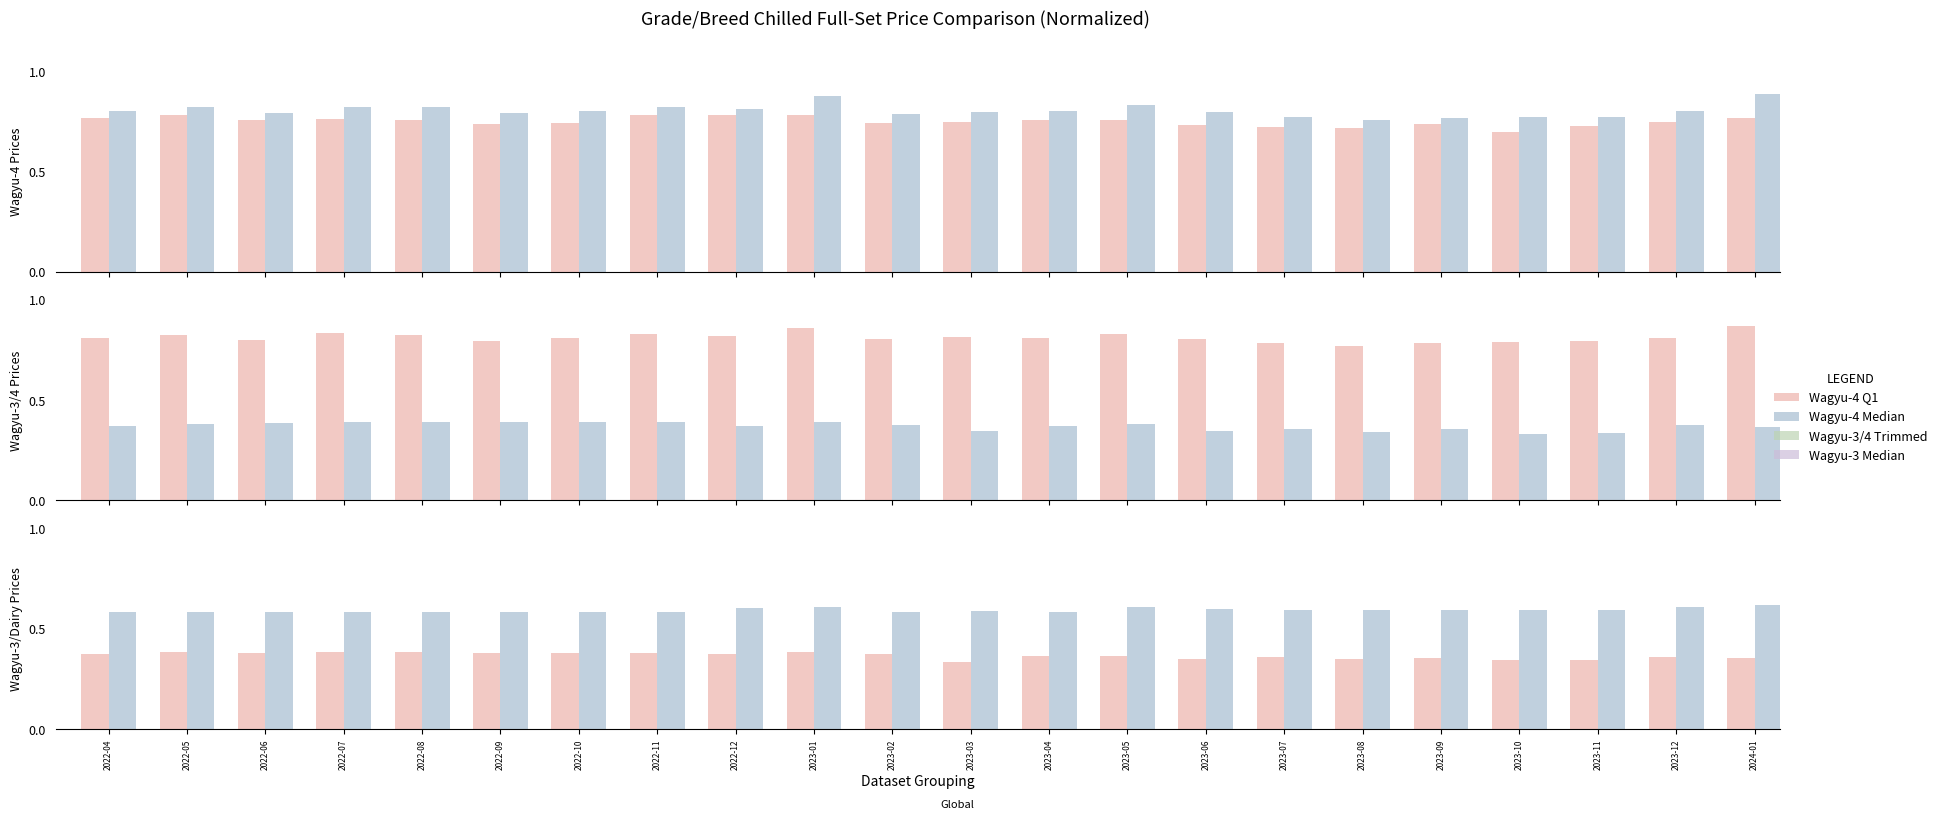

Is the value of Wagyu-3 Median (col_18) at 2023-04 greater than the value of Wagyu-4 Trimmed (col_15) at 2022-12?

No